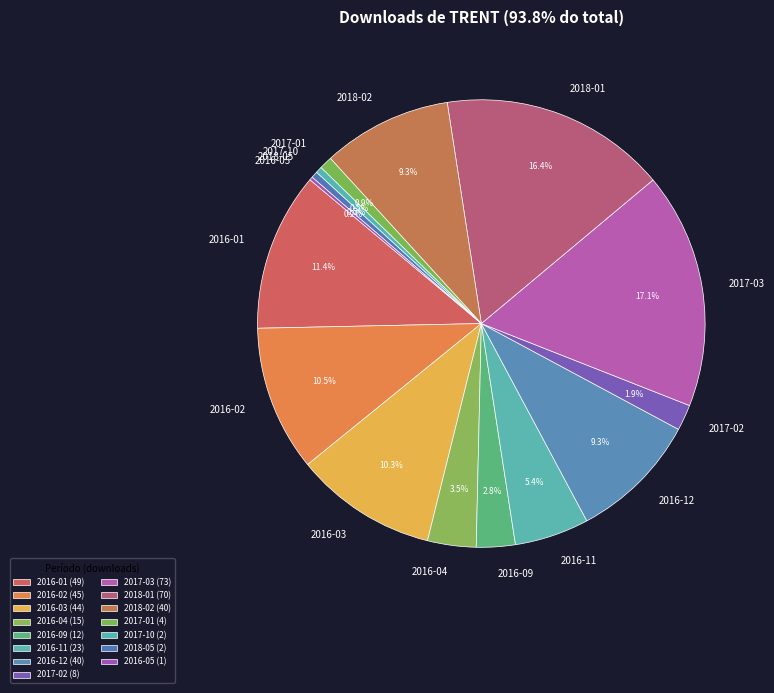

Does 2017-10 represent more than half of the total?

No